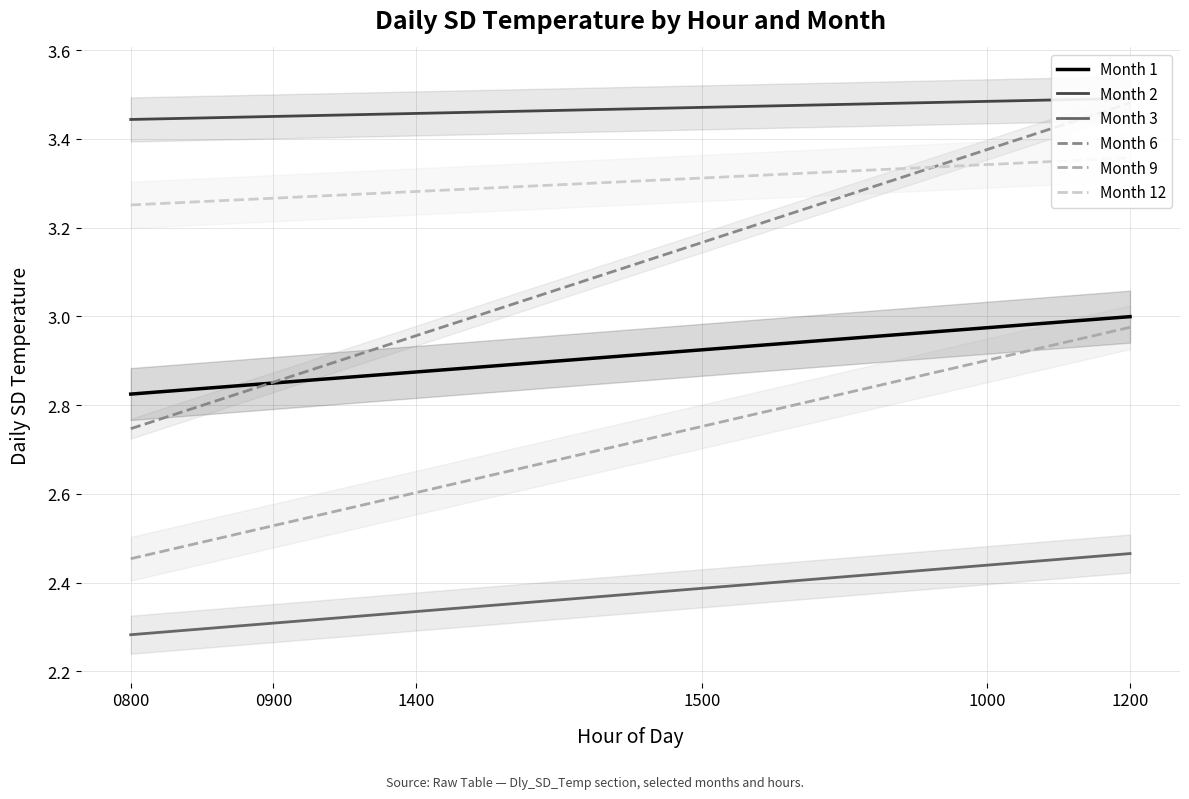

Read the Month 2 value at 1400.

3.5